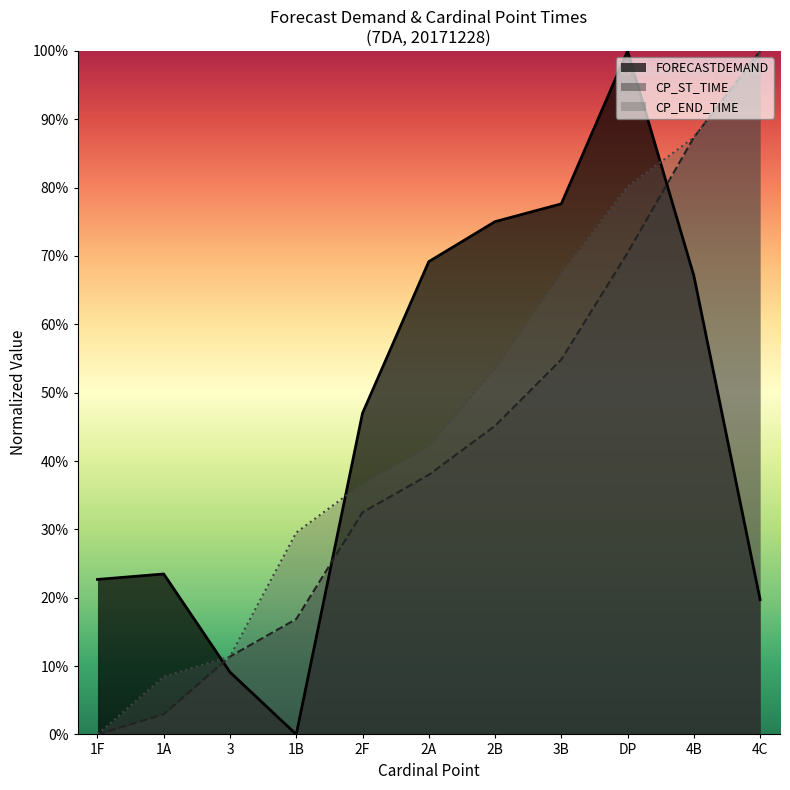

Read the CP_ST_TIME value at 2B.

0.5